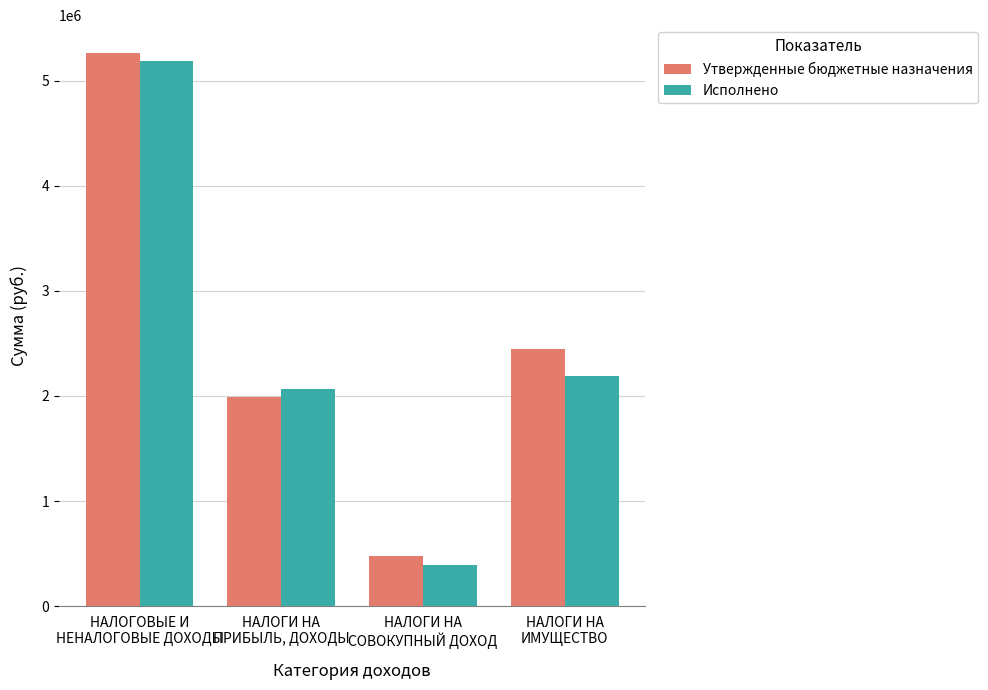

True or false: Утвержденные бюджетные назначения has a value of 1989900.0 at НАЛОГИ НА
ПРИБЫЛЬ, ДОХОДЫ.

True